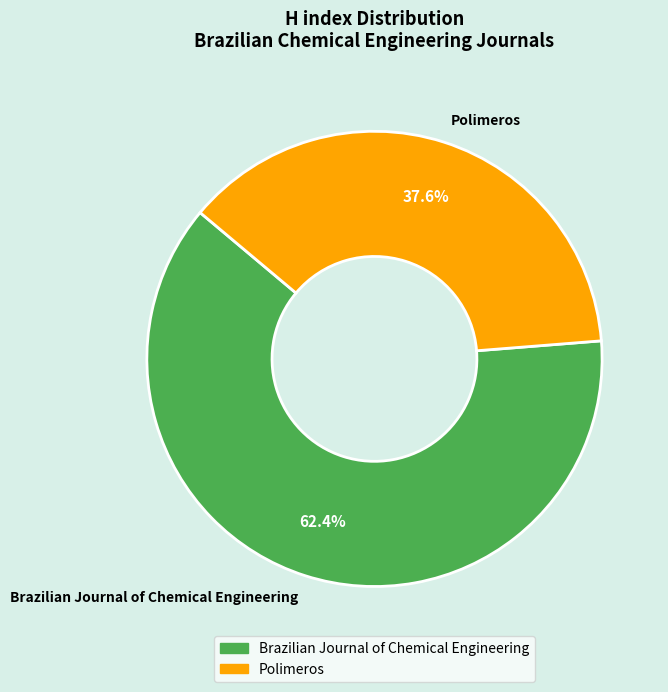

What is the total percentage of Brazilian Journal of Chemical Engineering and Polimeros?

100.0%